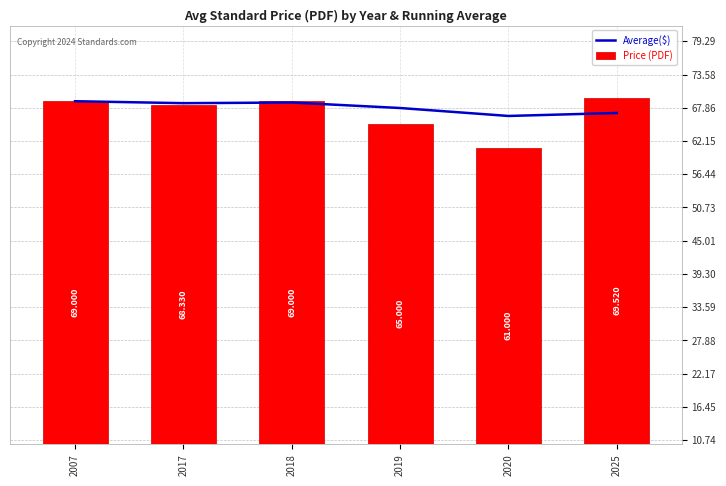

What is the average value of the Price (PDF) series?

67.0